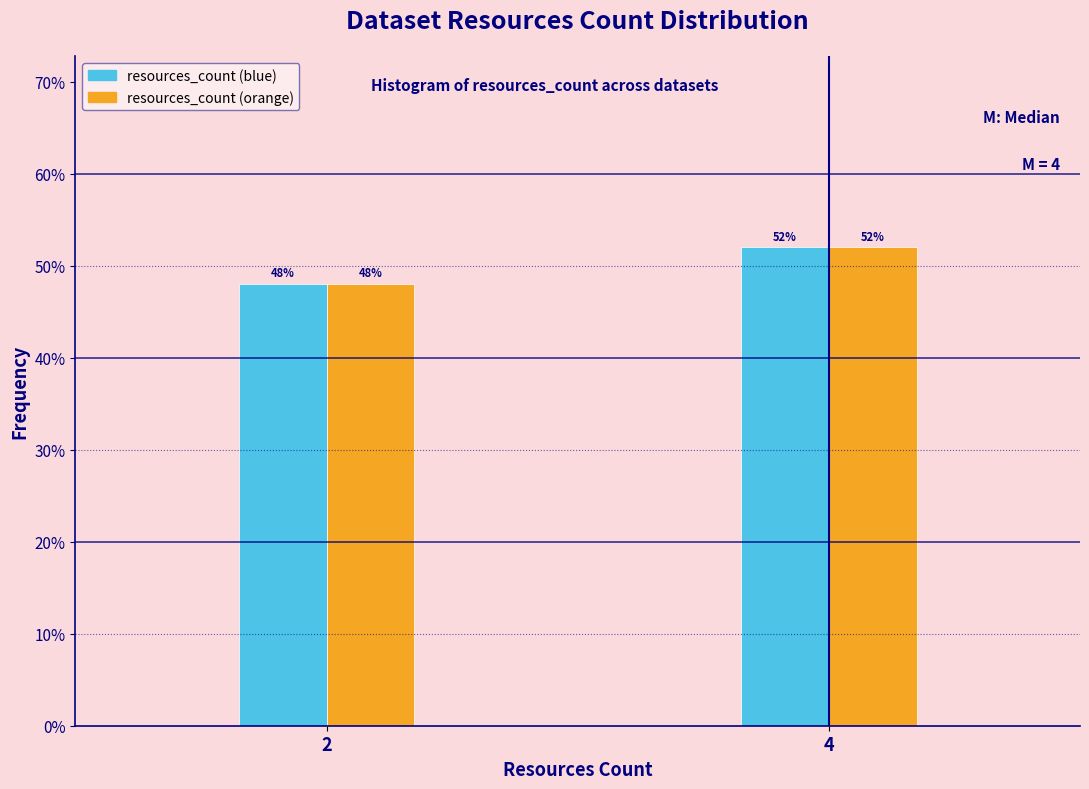

Reading left to right, list all the values displayed in this chart.

resources_count (blue): 2=48	4=52
resources_count (orange): 2=48	4=52